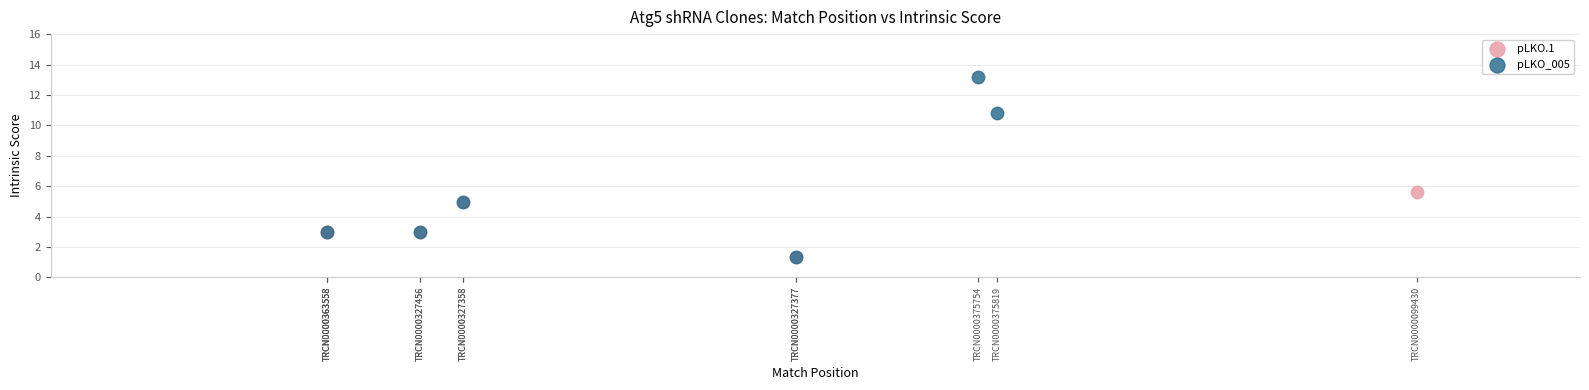

Which series contains the highest Y value?

pLKO_005